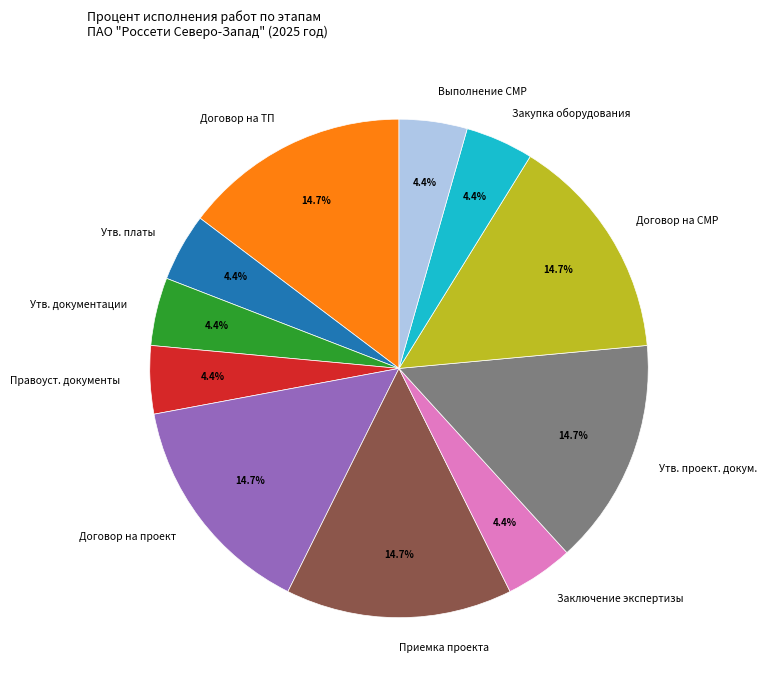

How much of the chart is everything except Утв. платы?

95.6%